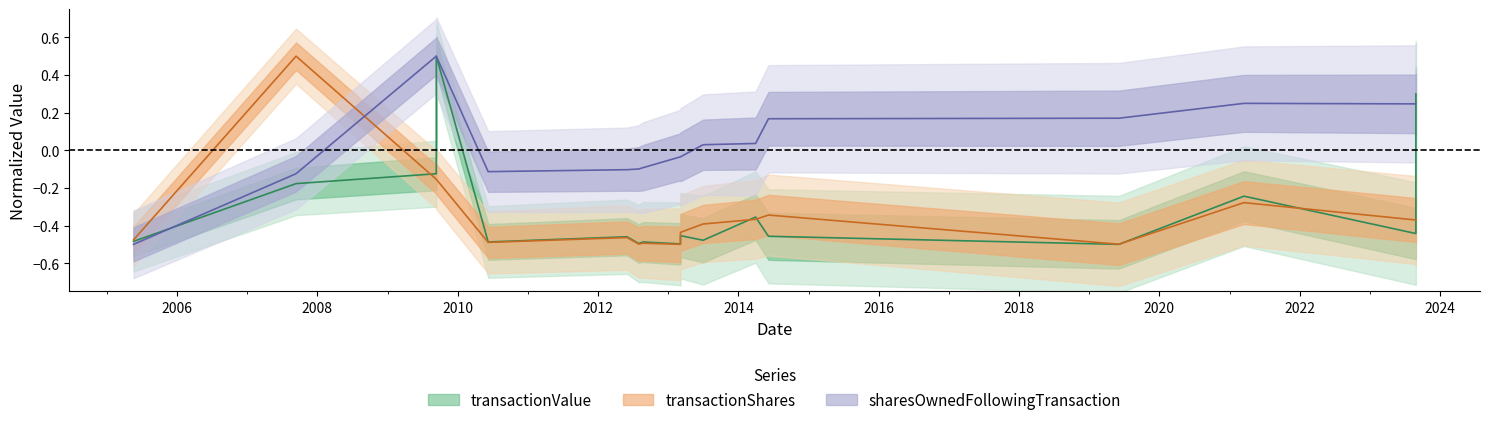

How many categories are shown in the chart?

17